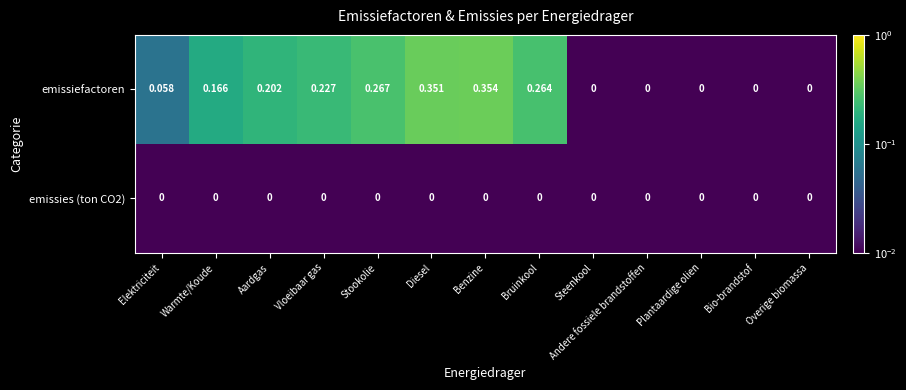

Which label corresponds to the largest value in the chart?

Benzine